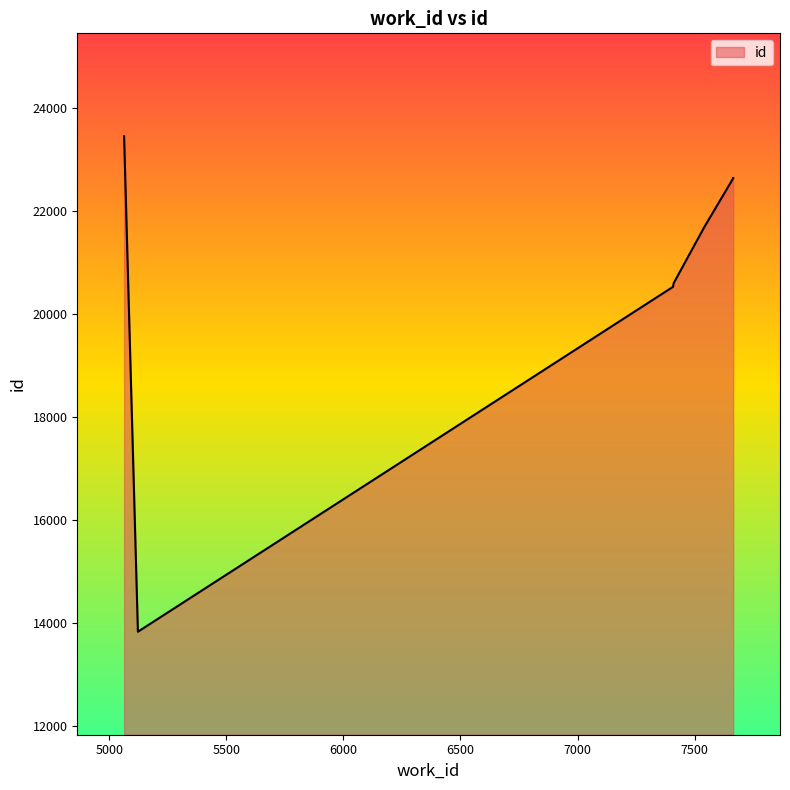

Which category has the lowest value across all series?

5122